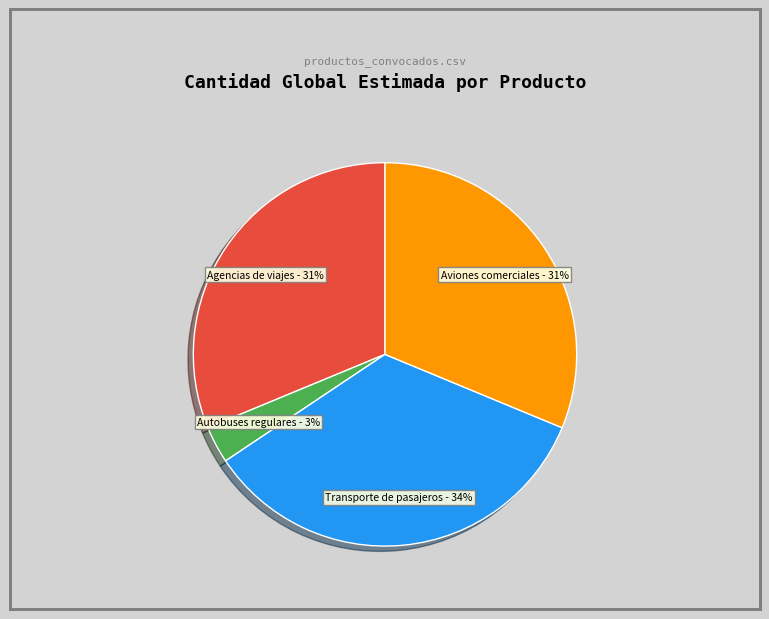

Count the number of slices in the pie.

4